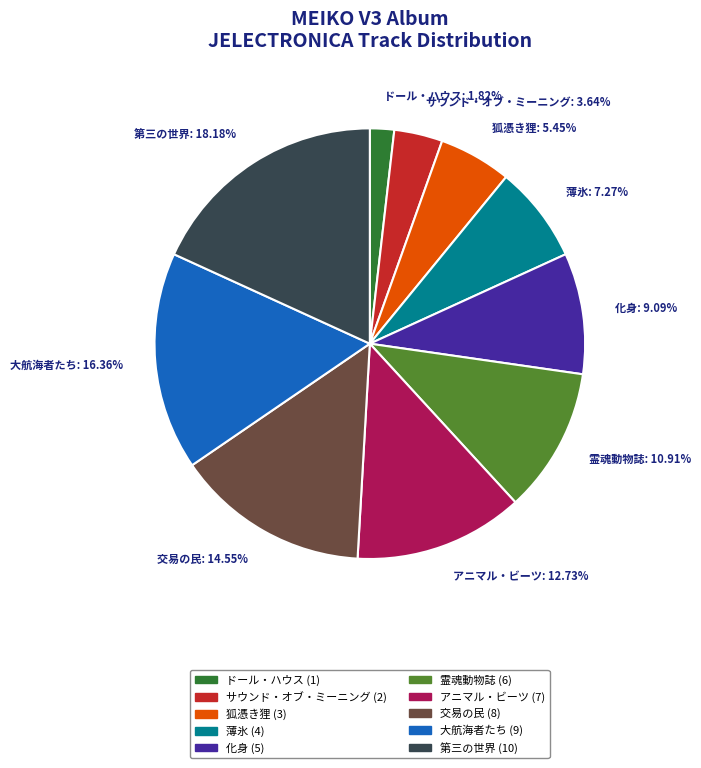

Do 薄氷 and 第三の世界 together represent more than half of the pie?

No